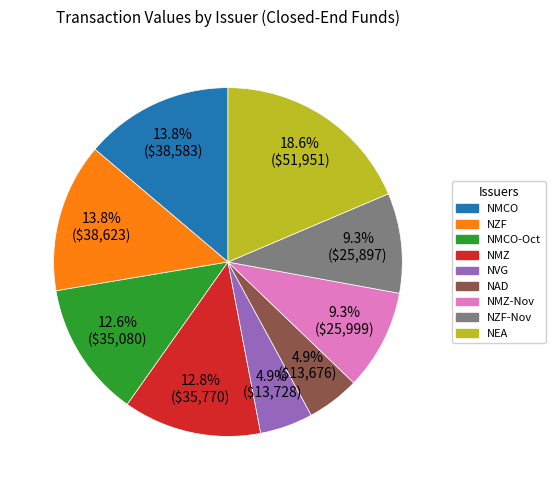

Does any single category account for the majority?

No